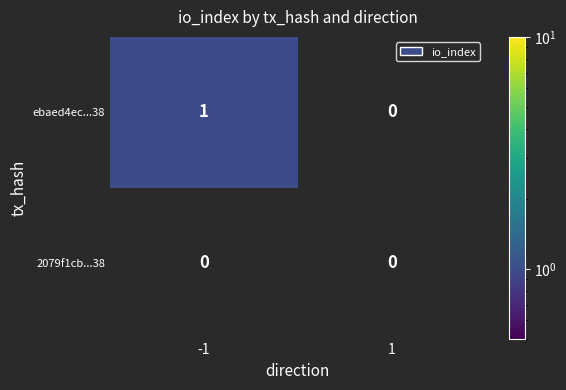

Reading right to left, extract all data points from this chart.

ebaed4ec...38: 0	1
2079f1cb...38: 0	0